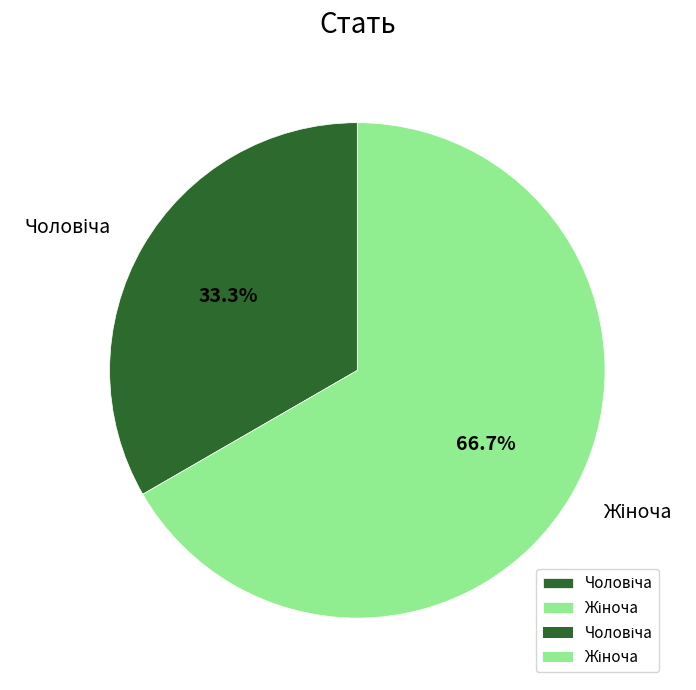

Does any single category account for the majority?

Yes